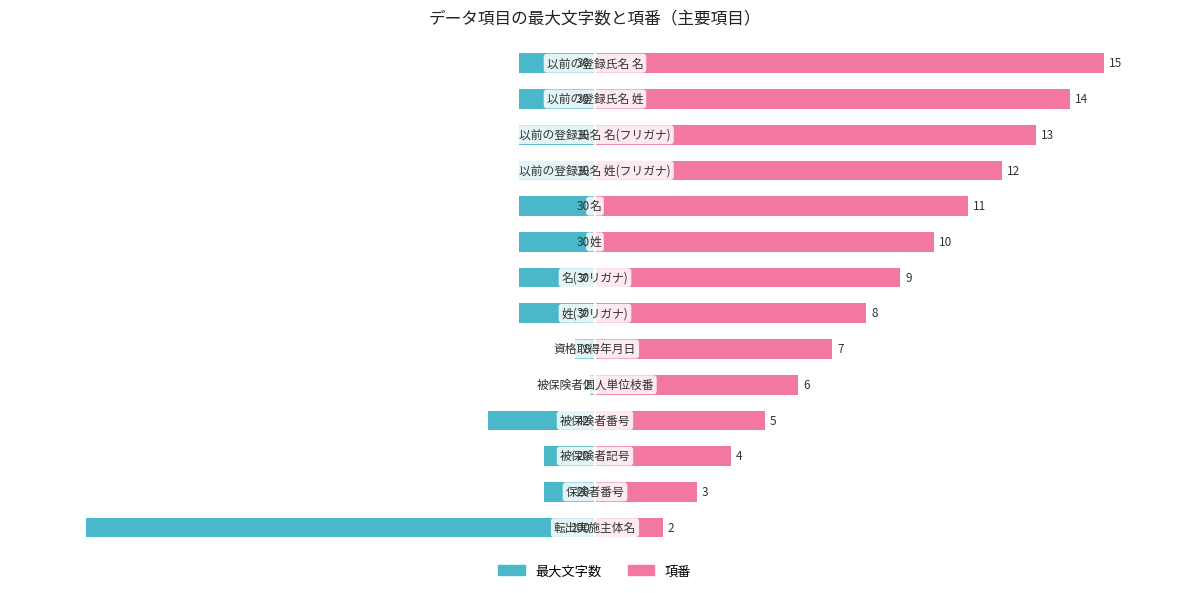

Where is 最大文字数 nearest to the value -50?

3